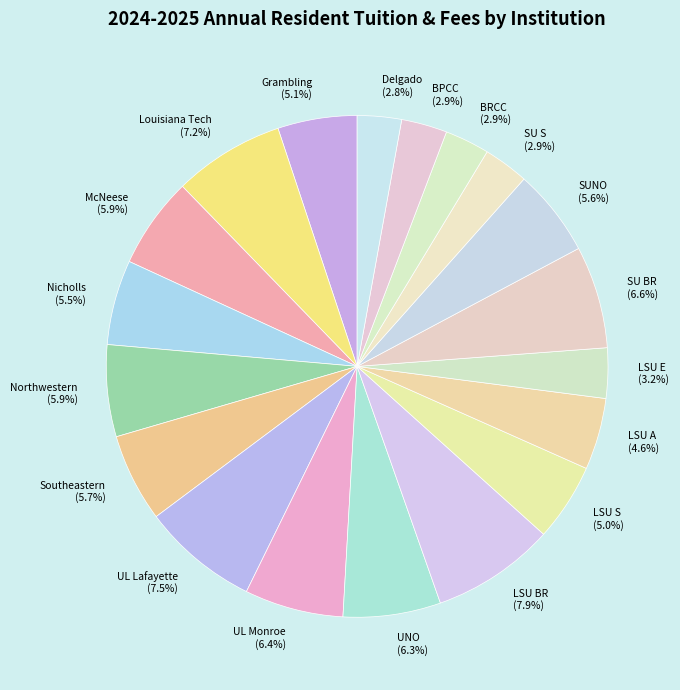

Is there any slice that represents more than half of the pie?

No